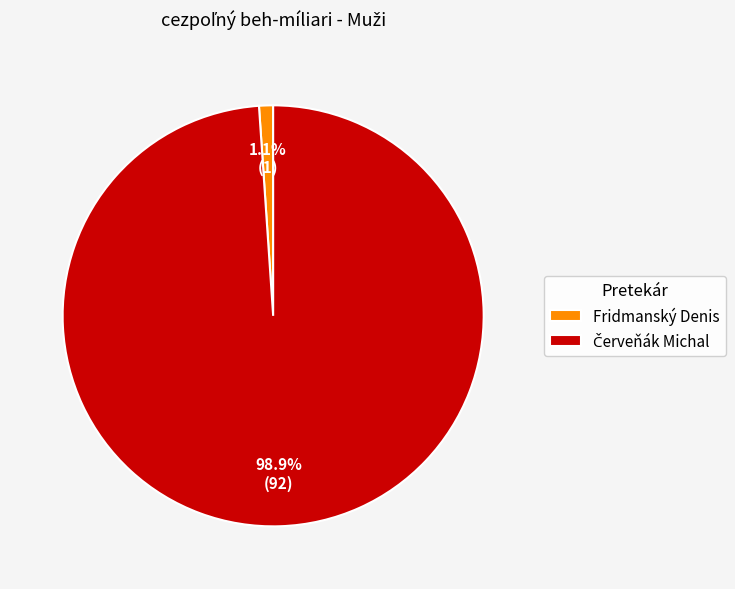

How many slices are in this pie chart?

2